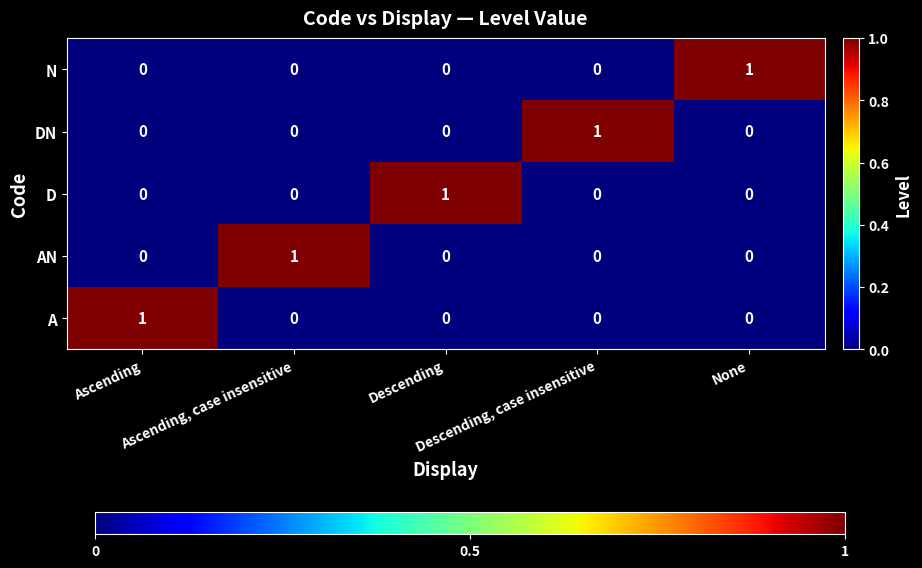

How many AN values are between 0 and 1?

5